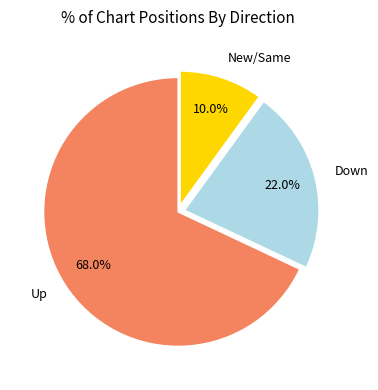

How many slices are in this pie chart?

3